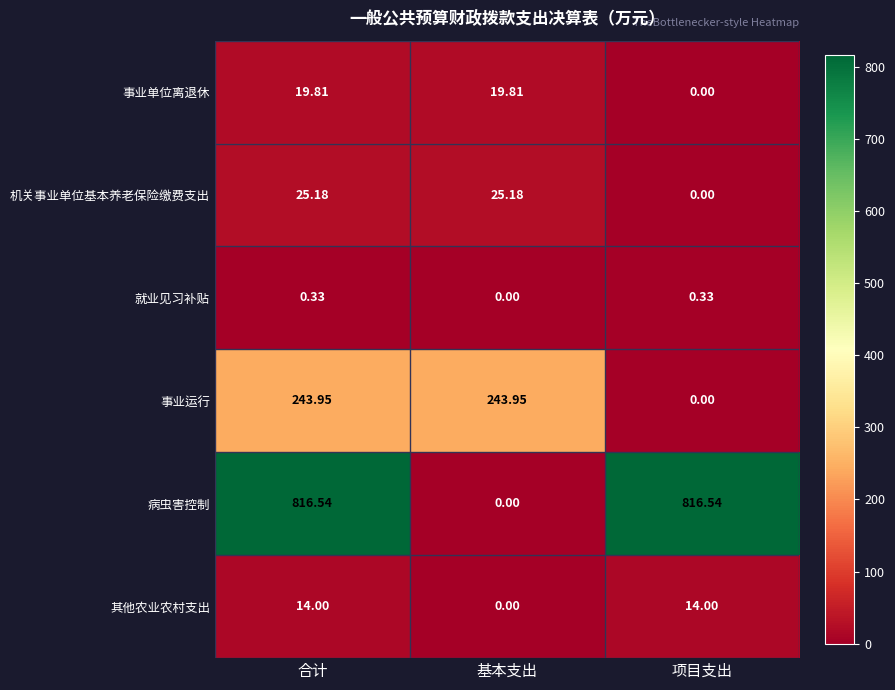

How many data points in 就业见习补贴 are above 0?

2